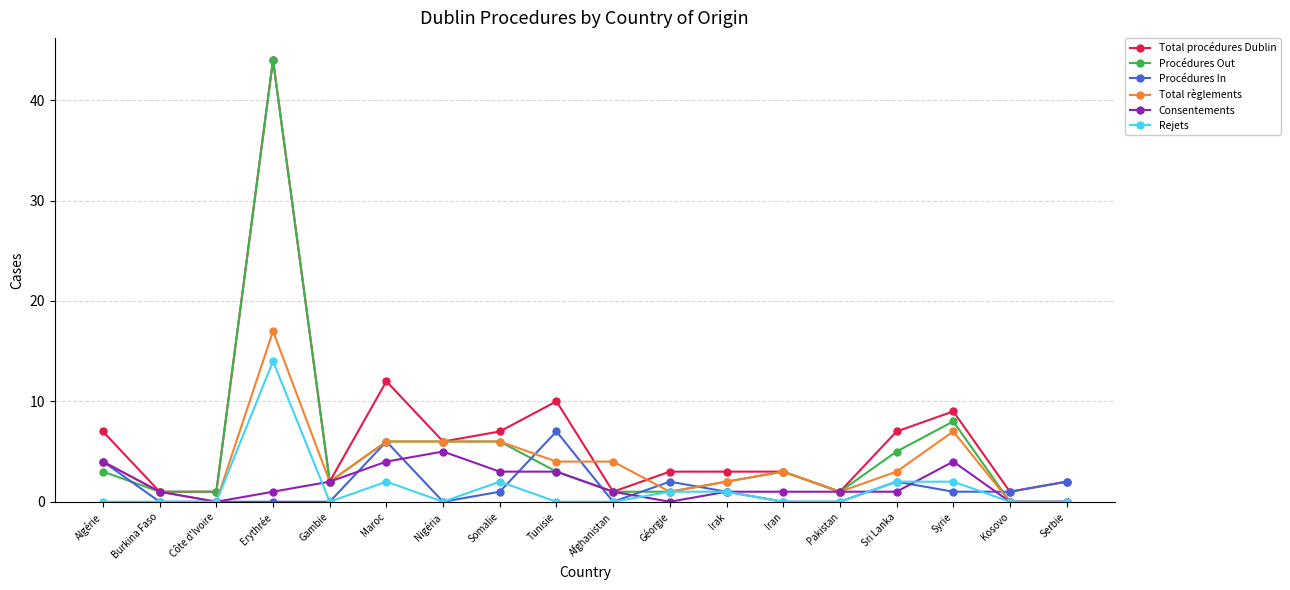

What is the difference between the highest and lowest values at Nigéria?

6